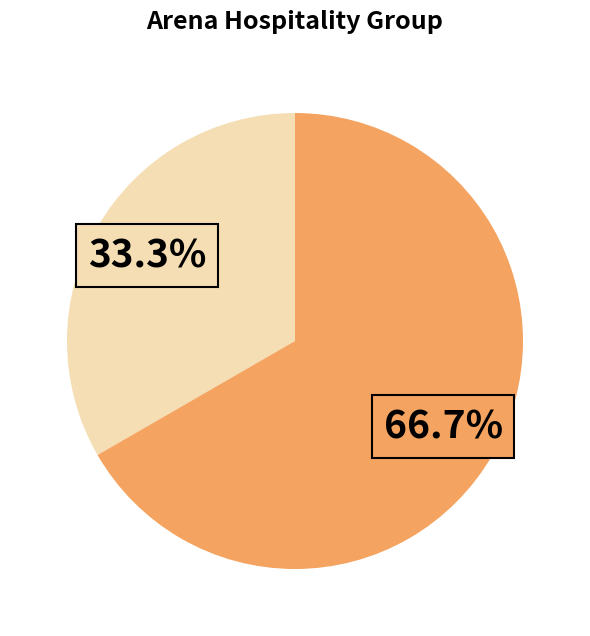

Count the number of slices in the pie.

2